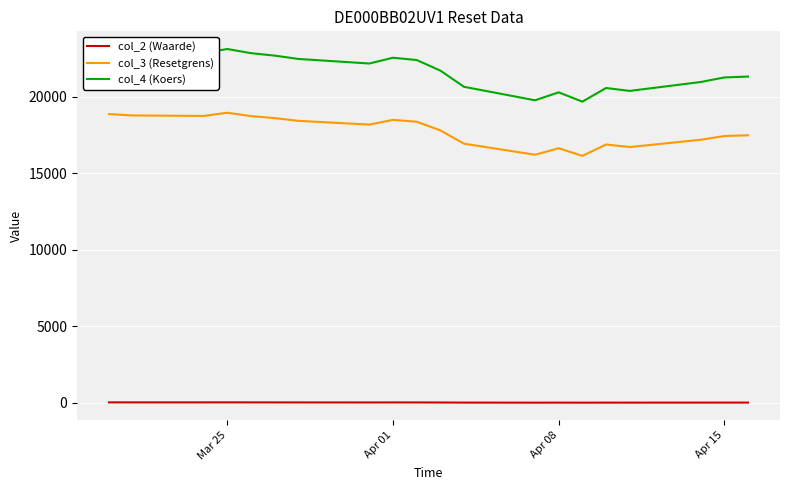

How many interior local valleys does the col_4 (Koers) series have?

5